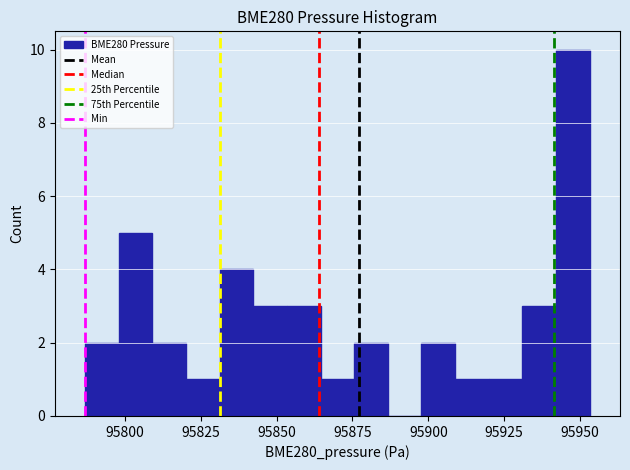

Around what value on the x-axis is the tallest bar? Give the approximate position of its centre, as read against the axis.

95950